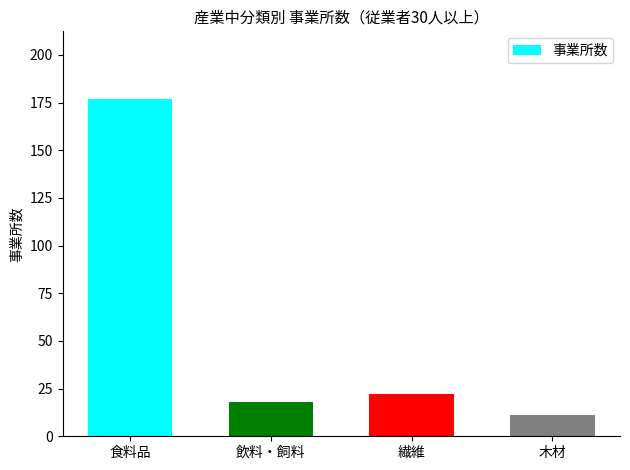

What is the change in value from 飲料・飼料 to 繊維?

+4